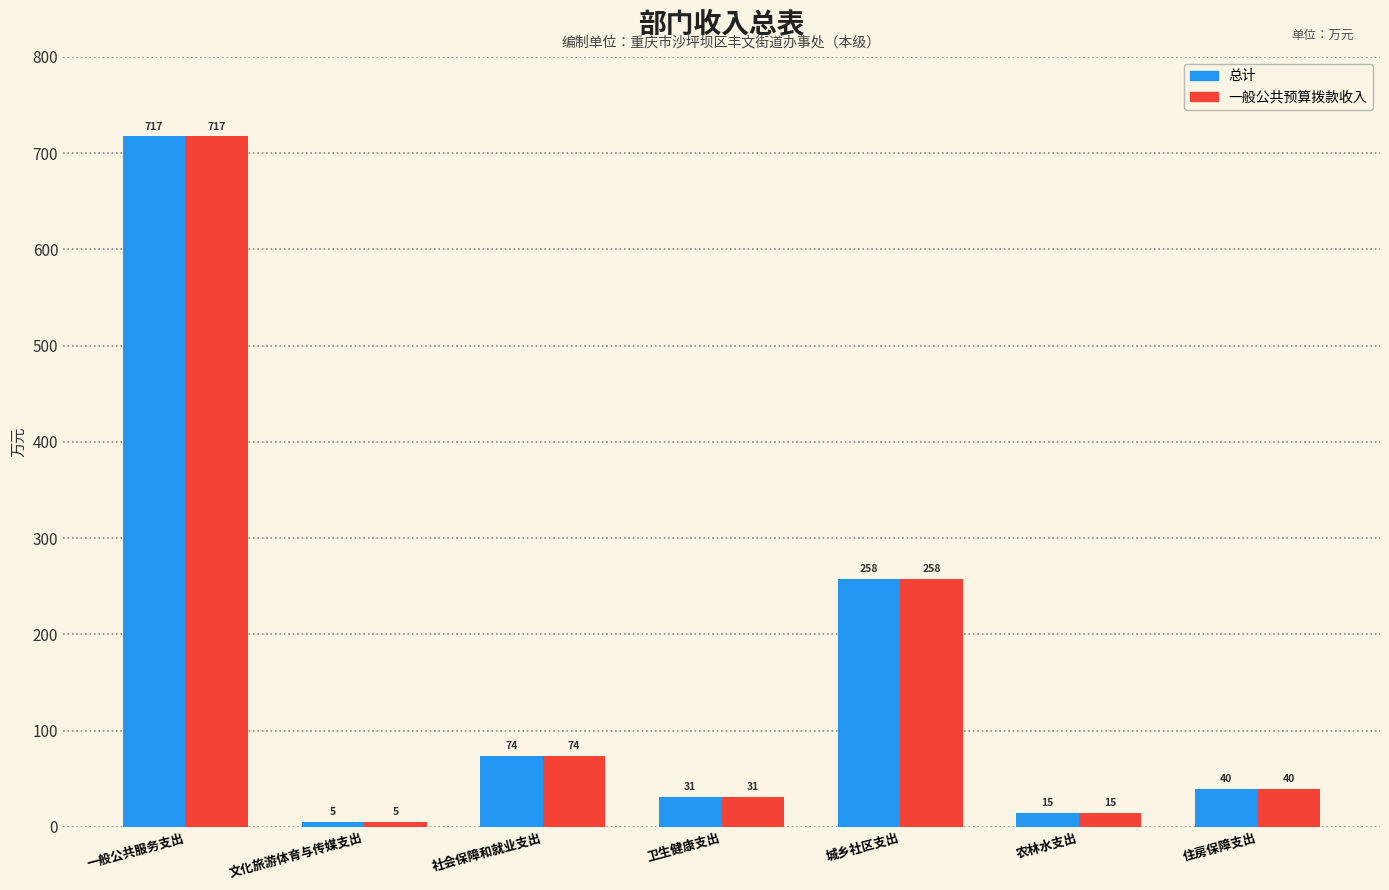

What is the value of the 一般公共预算拨款收入 bar at the 7th from the left?

39.7